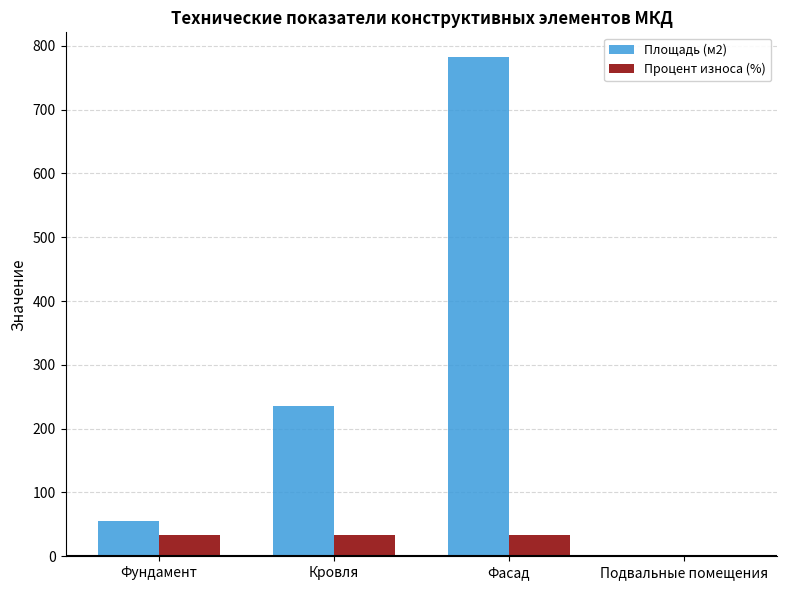

What is the sum of the Процент износа (%) values at Фасад and Подвальные помещения?

34